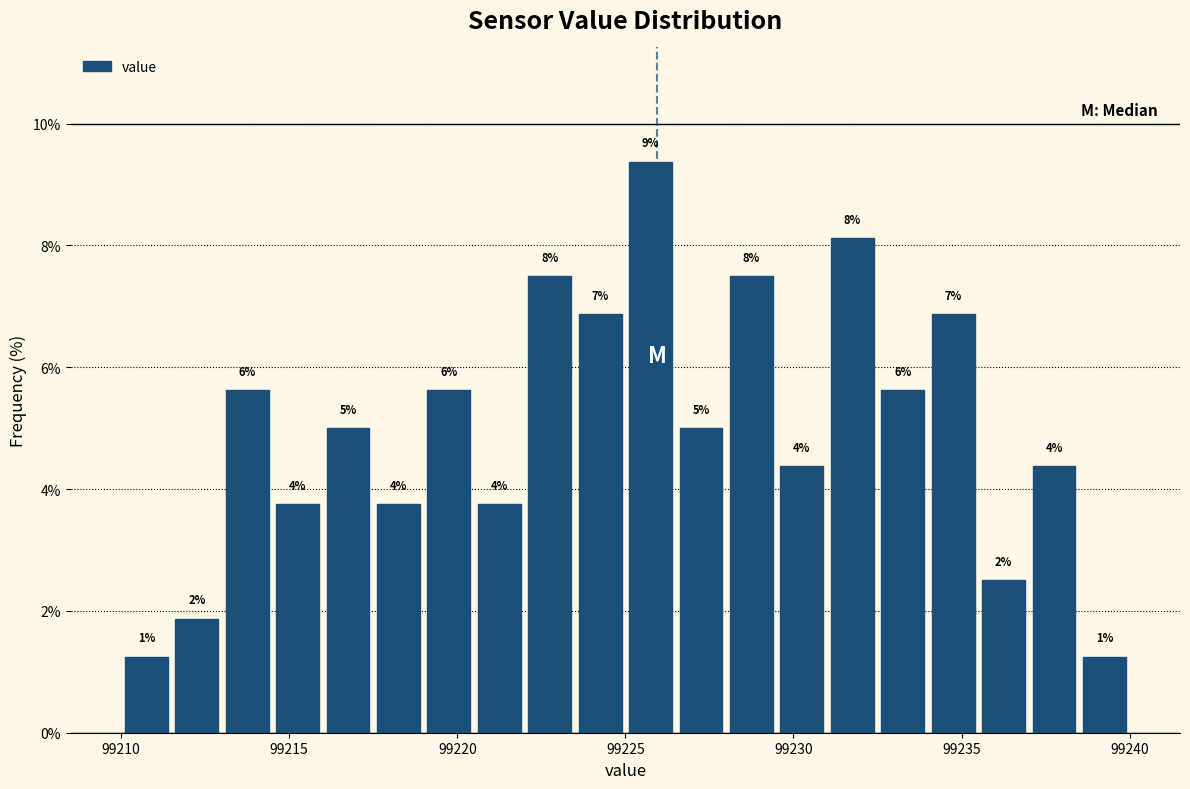

Read against the x-axis, roughly where is the centre of the tallest bar?

99226.0